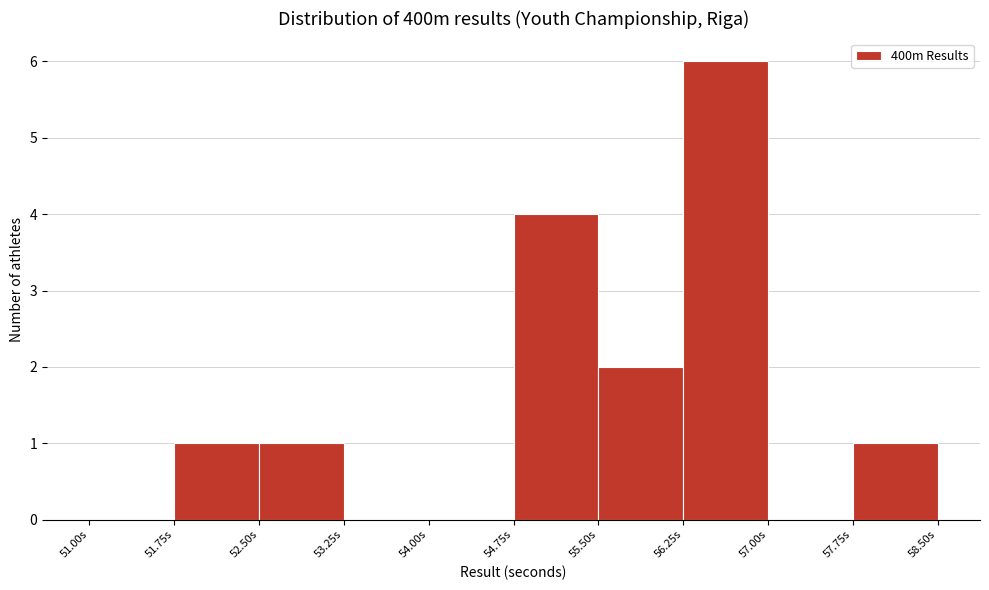

Over which range of the x-axis is the bar tallest?

56.25 to 57.00